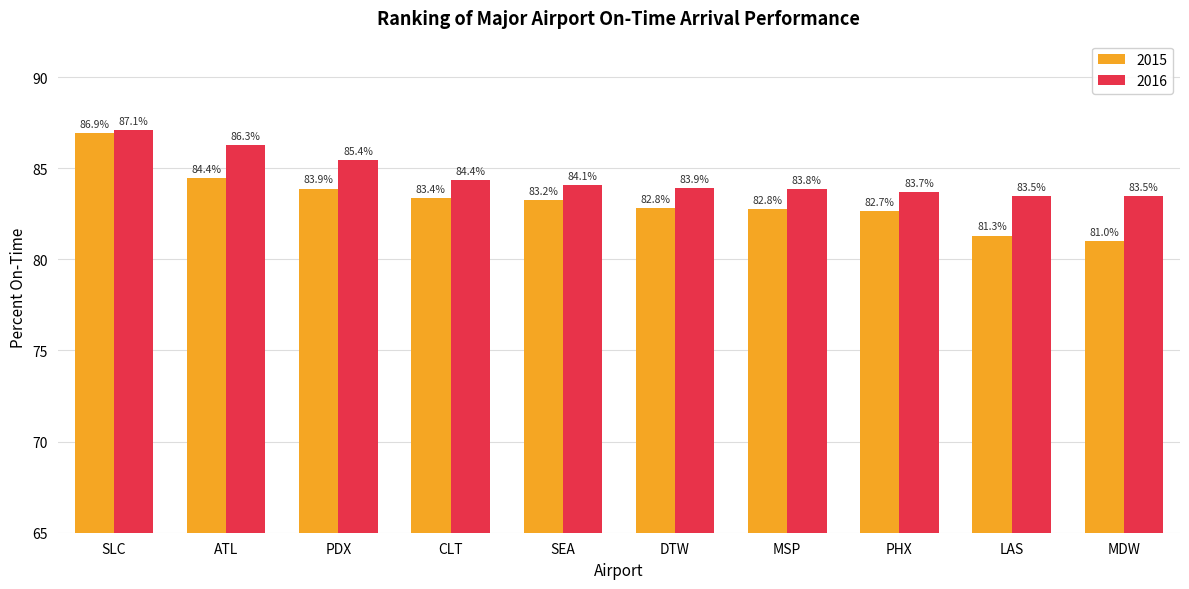

What is the maximum value for 2016?

87.1